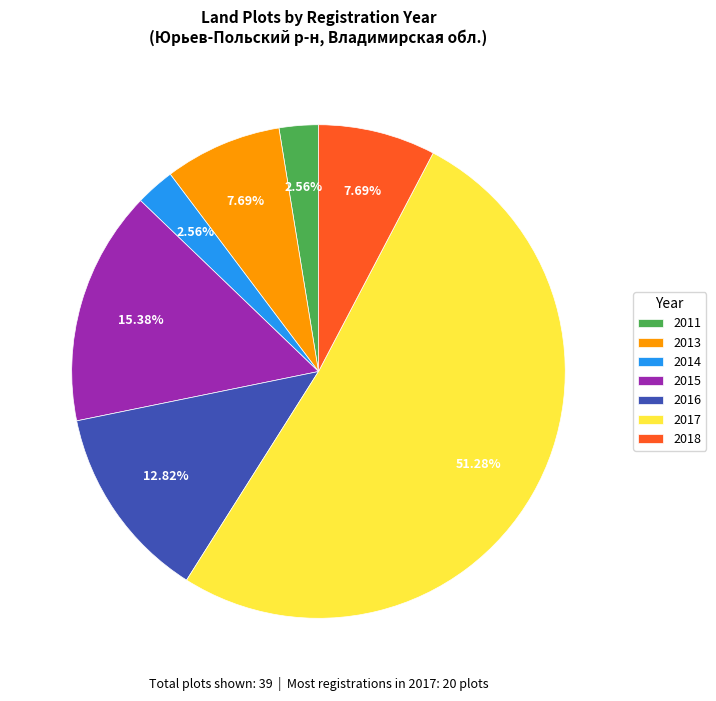

Is 2017 the majority of the pie?

Yes